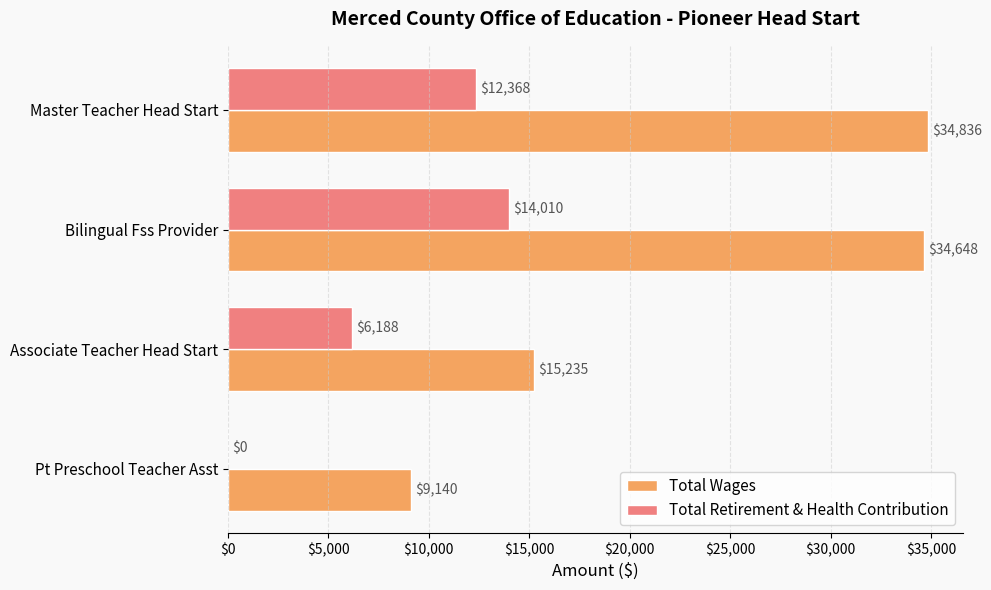

At which label is Total Retirement & Health Contribution closest to 7005?

Associate Teacher Head Start